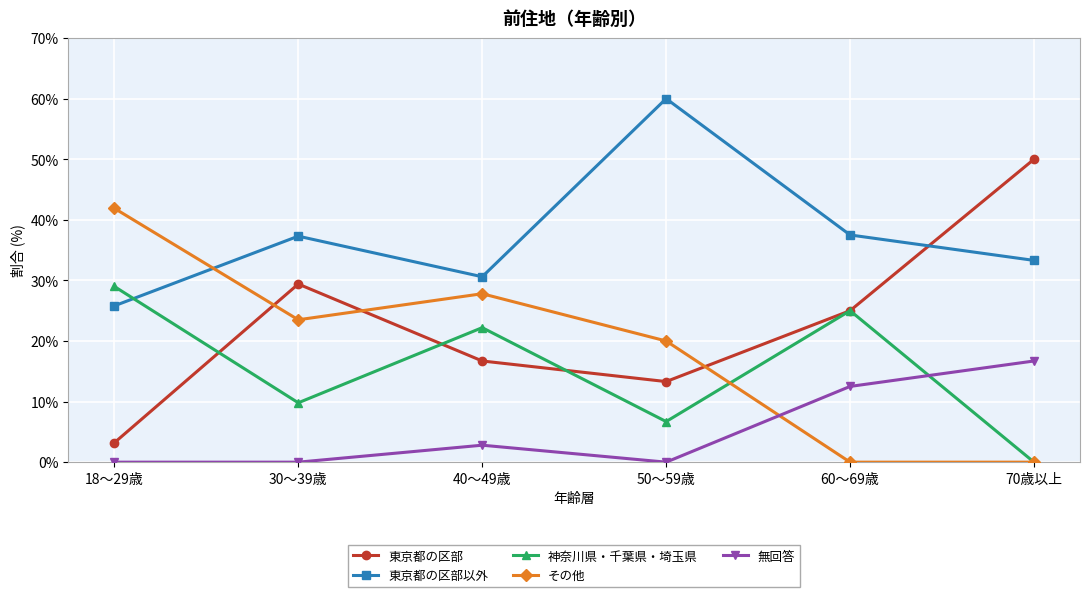

What position from the right is 60～69歳?

2